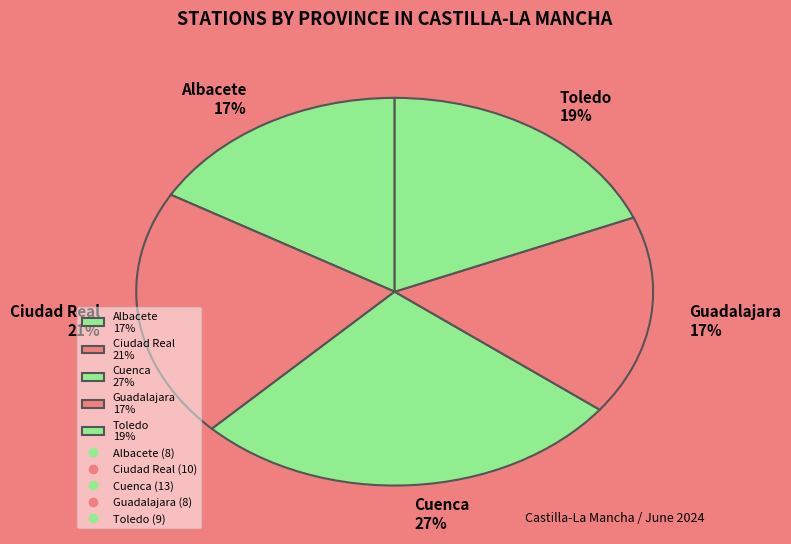

Is the sum of Albacete 17% and Guadalajara 17% greater than half?

No